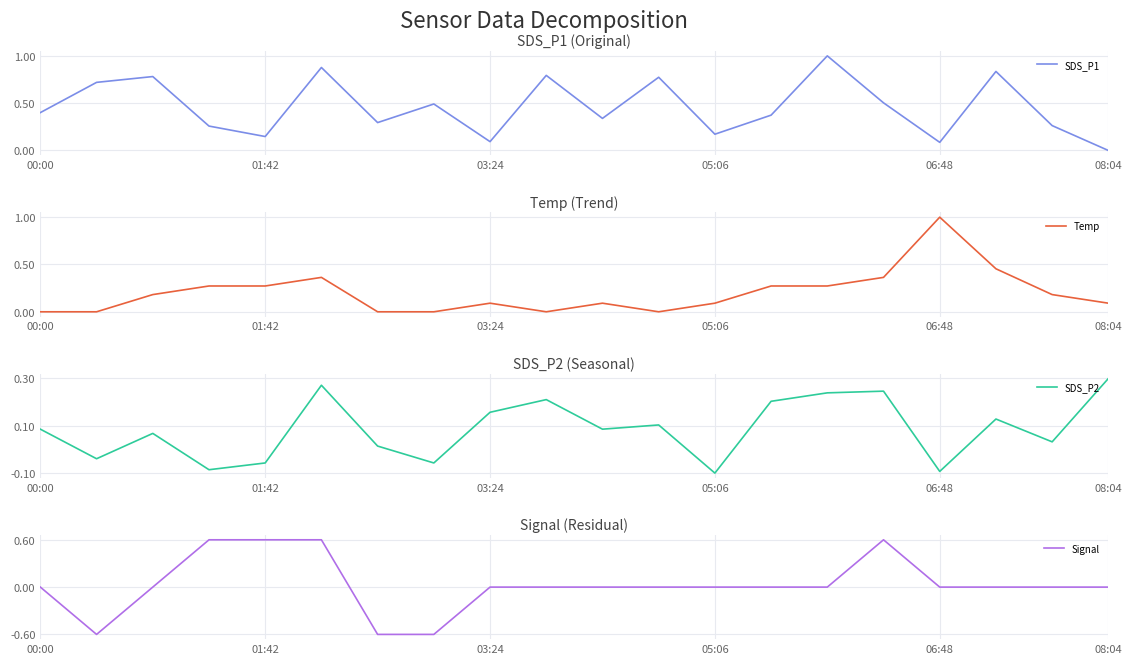

In Temp, how many points are higher than both neighbors (excluding endpoints)?

4